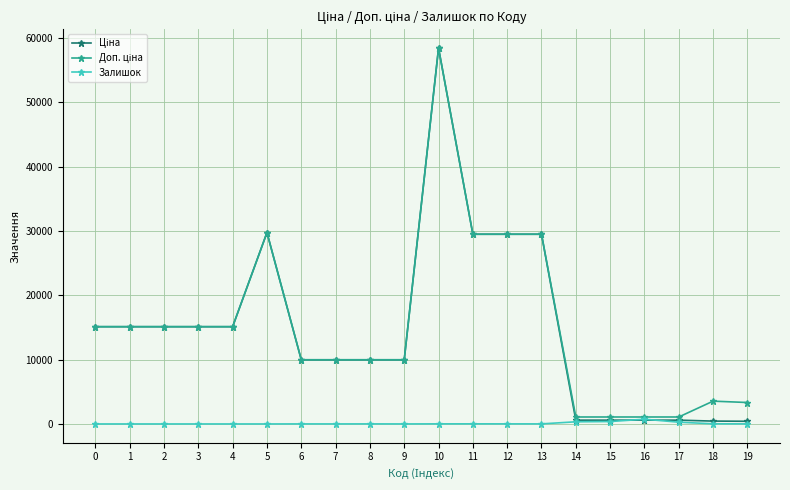

True or false: Залишок has more than 1 interior local peaks.

True